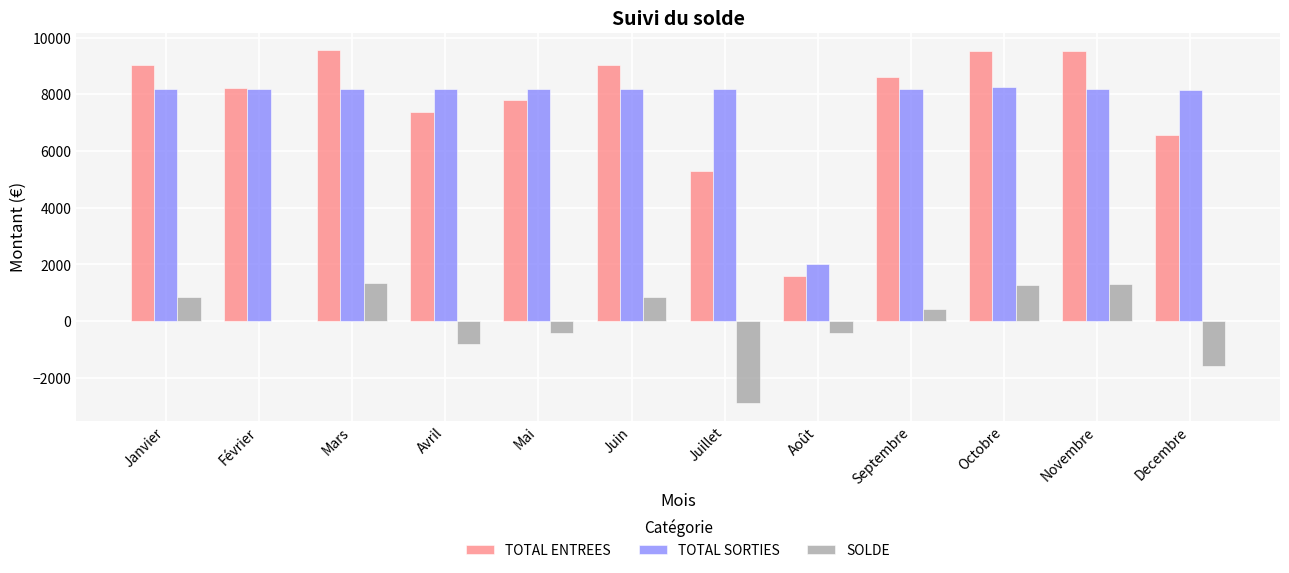

How many data points in SOLDE are above 423?

6